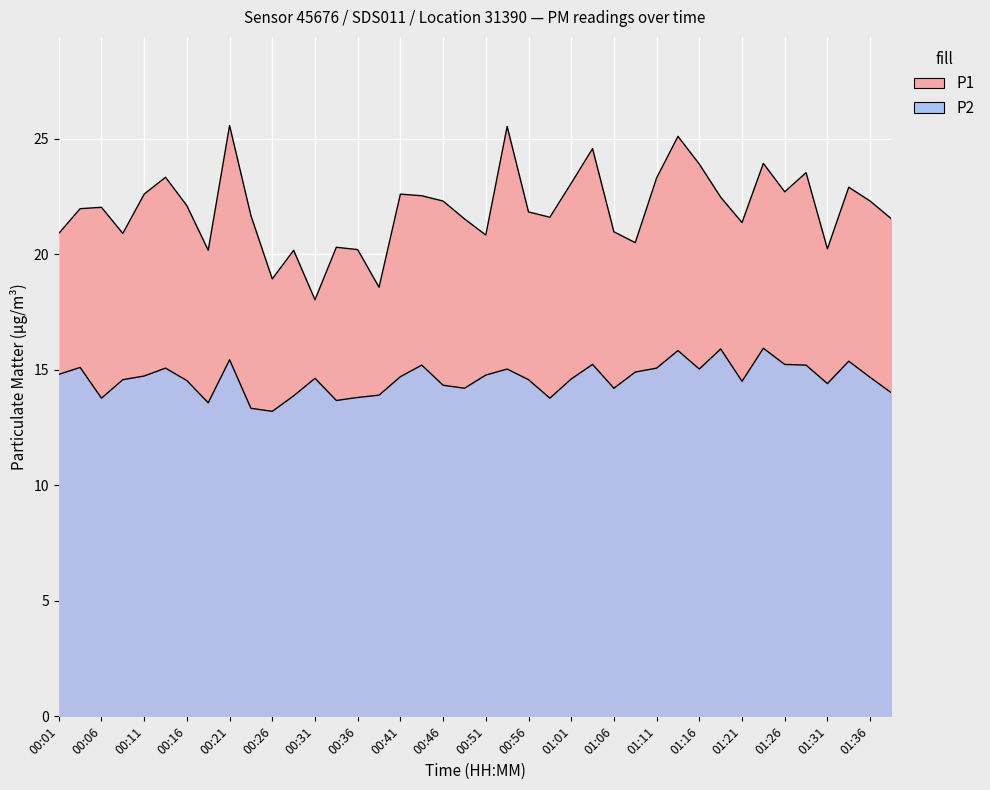

Between 01:38 and 01:16, which is larger?

01:16